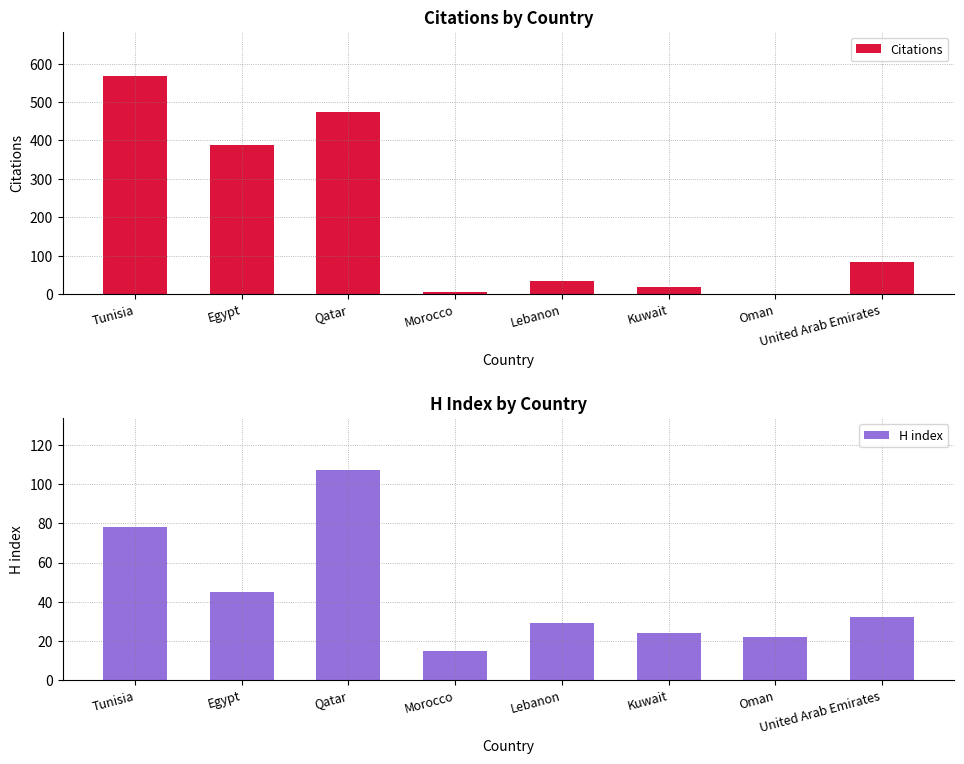

Rank the series by their maximum value, from highest to lowest.

Citations, H index